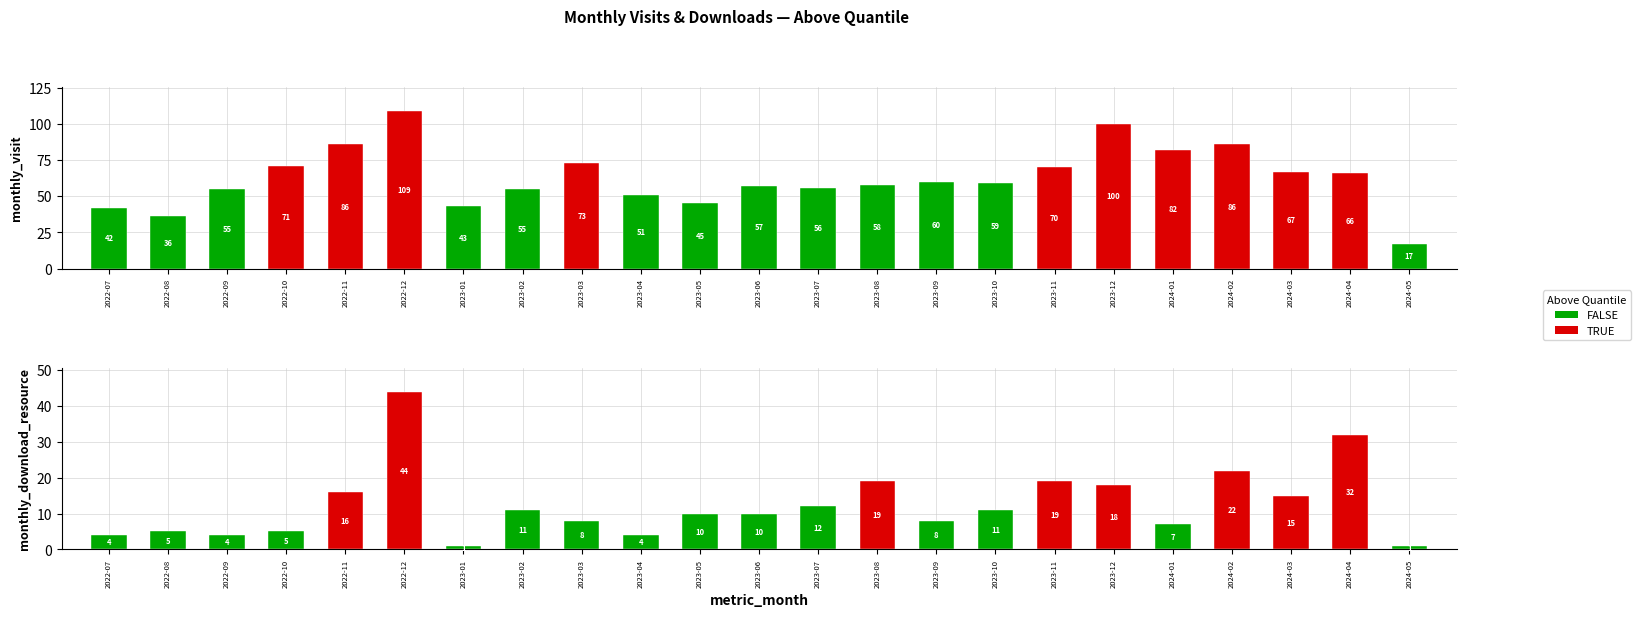

What is the difference between the maximum and minimum values in the monthly_download_resource series?

43